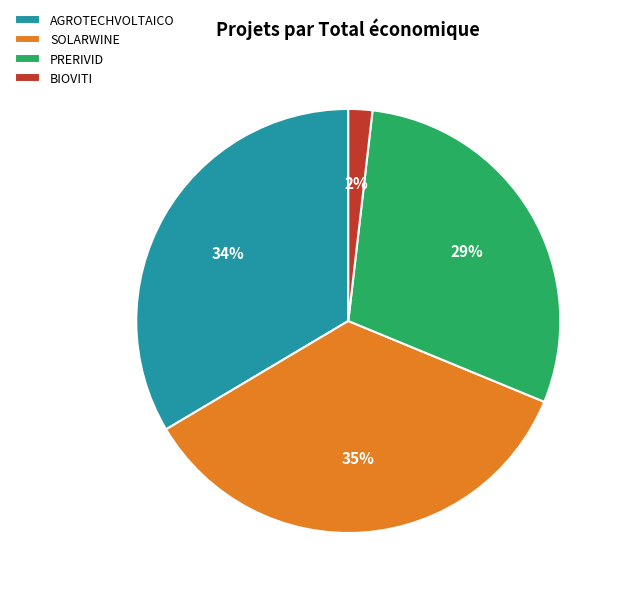

Is there any slice that represents more than half of the pie?

No